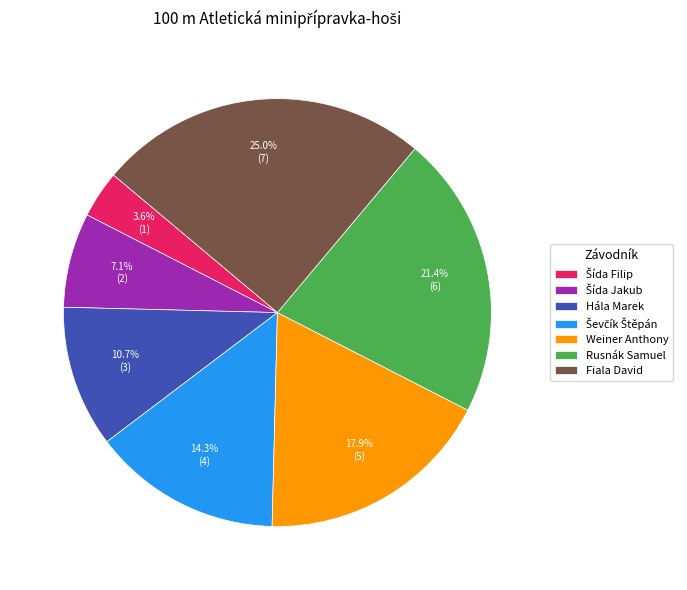

Is there a majority slice in this chart?

No